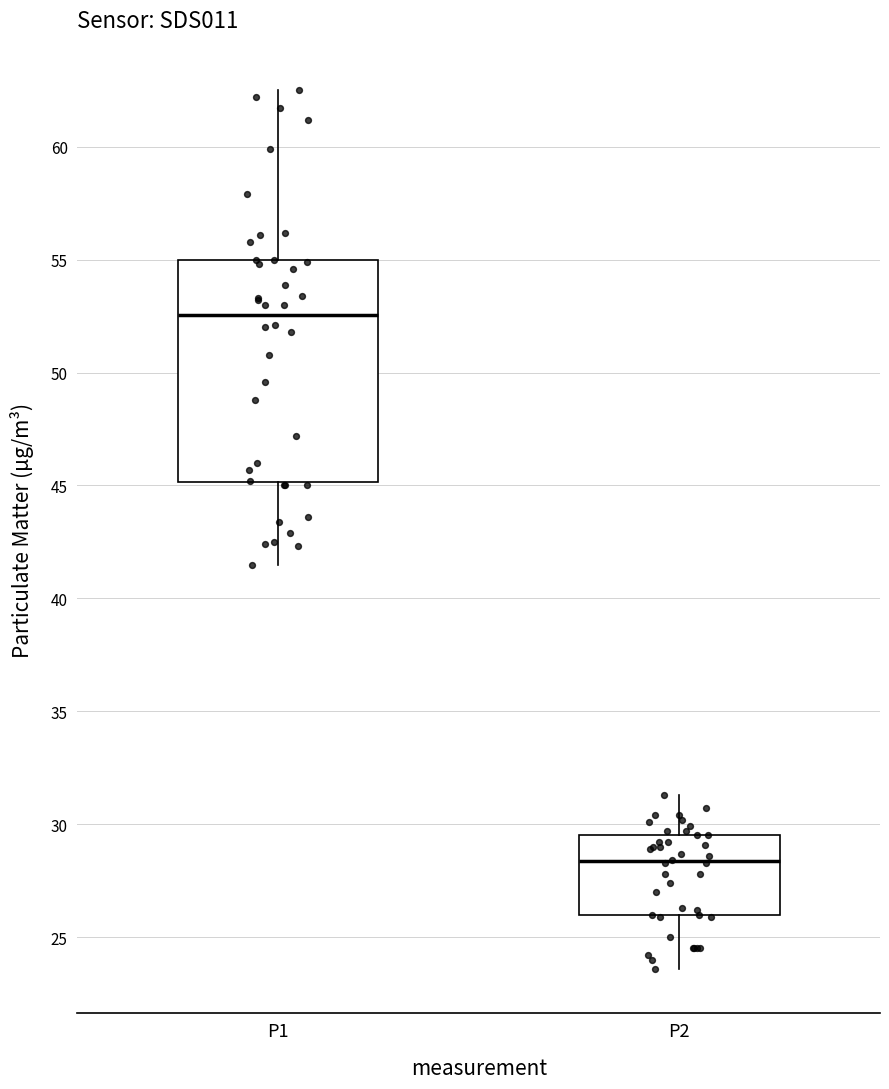

Where does the upper whisker of the box for P1 end on the y-axis? The values are not printed on the chart, so give them approximately, as read against the axis.

62.5